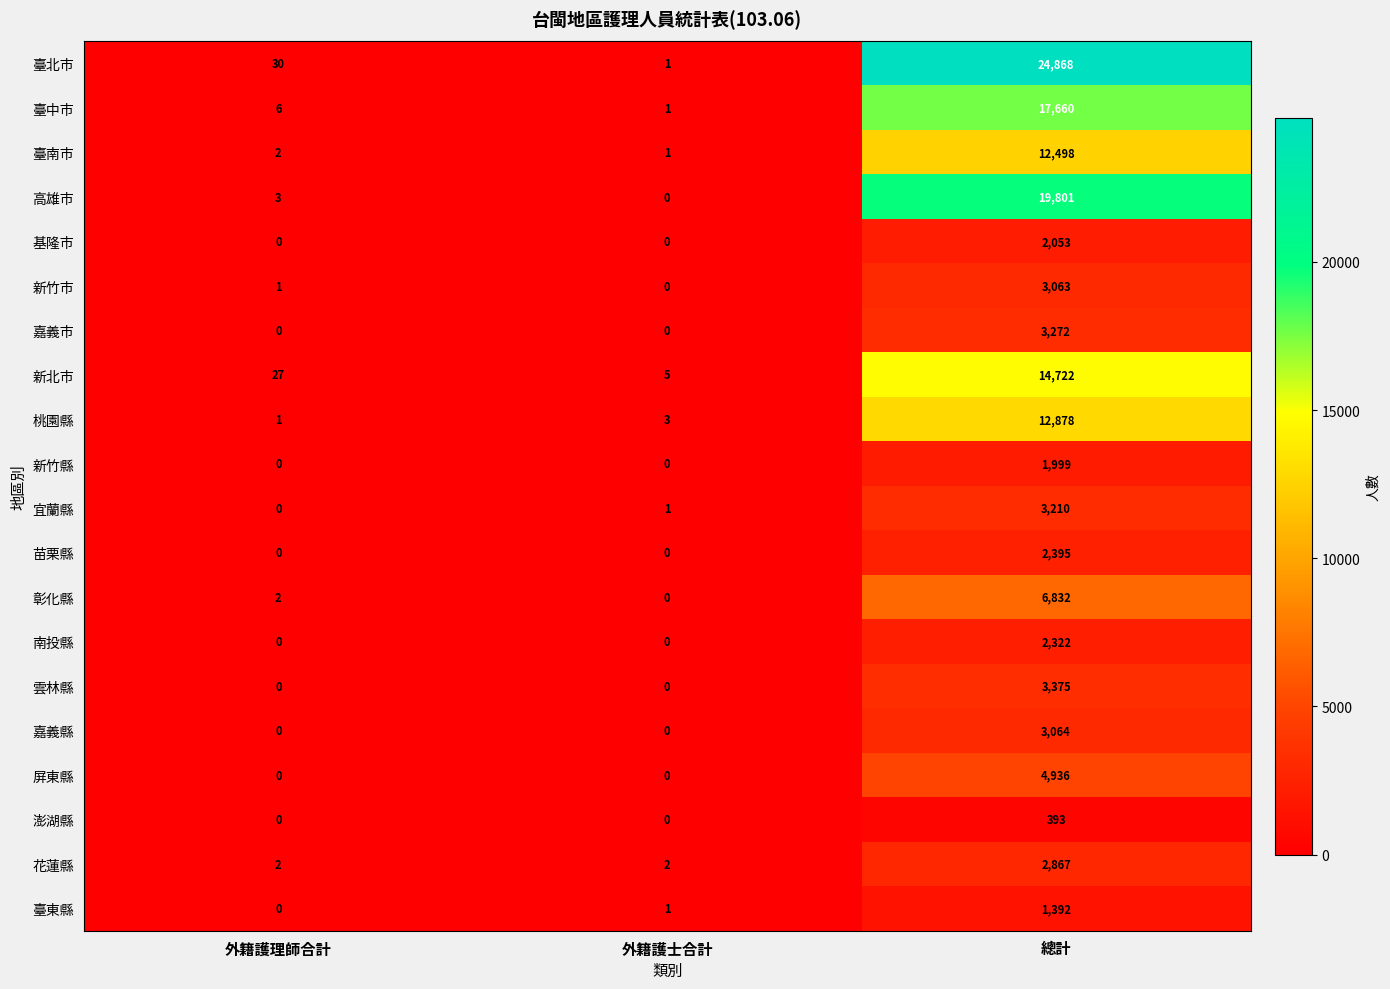

What is the sum of the 臺中市 values at 總計 and 外籍護士合計?

17661